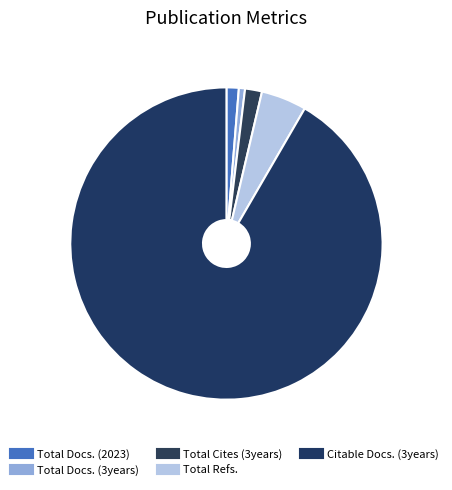

How many segments does this pie chart have?

5